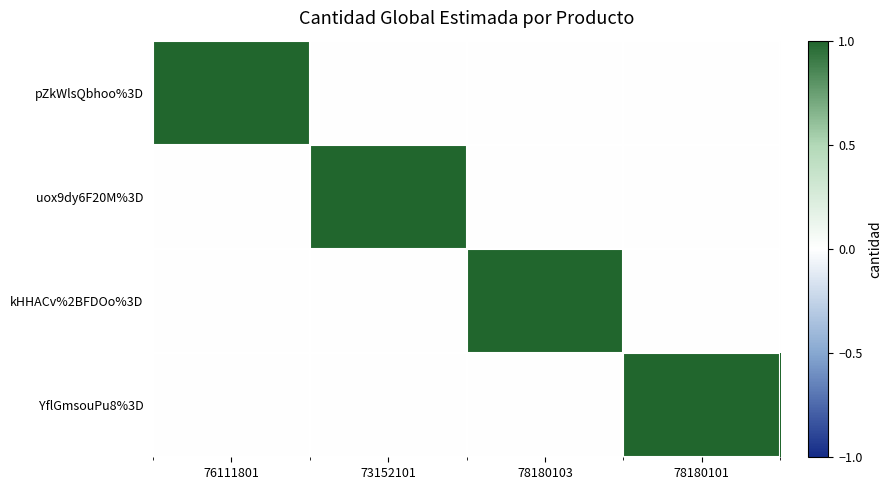

Reading left to right, transcribe all the data shown in this chart.

pZkWlsQbhoo%3D: 76111801=1	73152101=0	78180103=0	78180101=0
uox9dy6F20M%3D: 76111801=0	73152101=1	78180103=0	78180101=0
kHHACv%2BFDOo%3D: 76111801=0	73152101=0	78180103=1	78180101=0
YflGmsouPu8%3D: 76111801=0	73152101=0	78180103=0	78180101=1